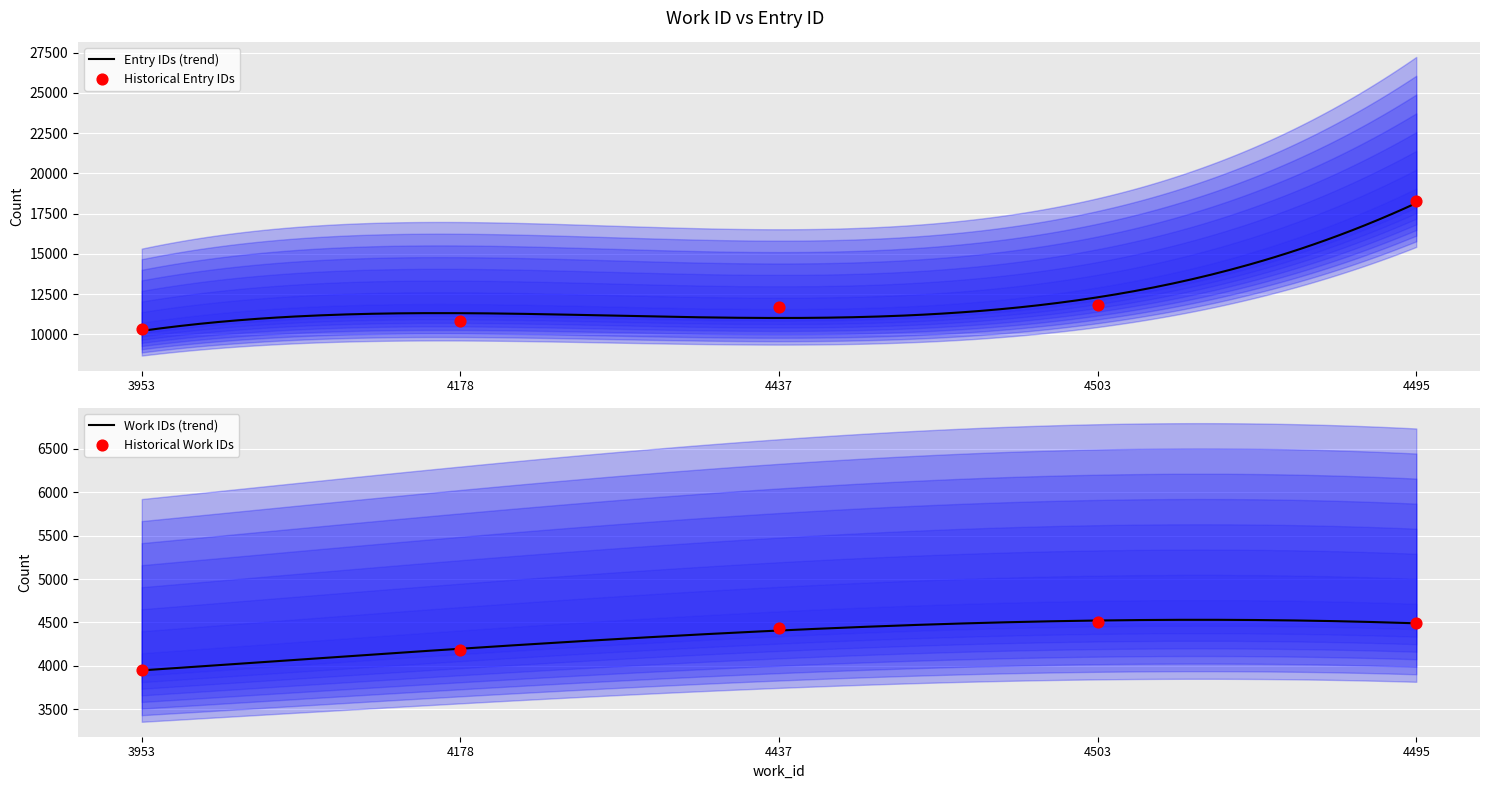

Which series has the largest total across all categories?

id